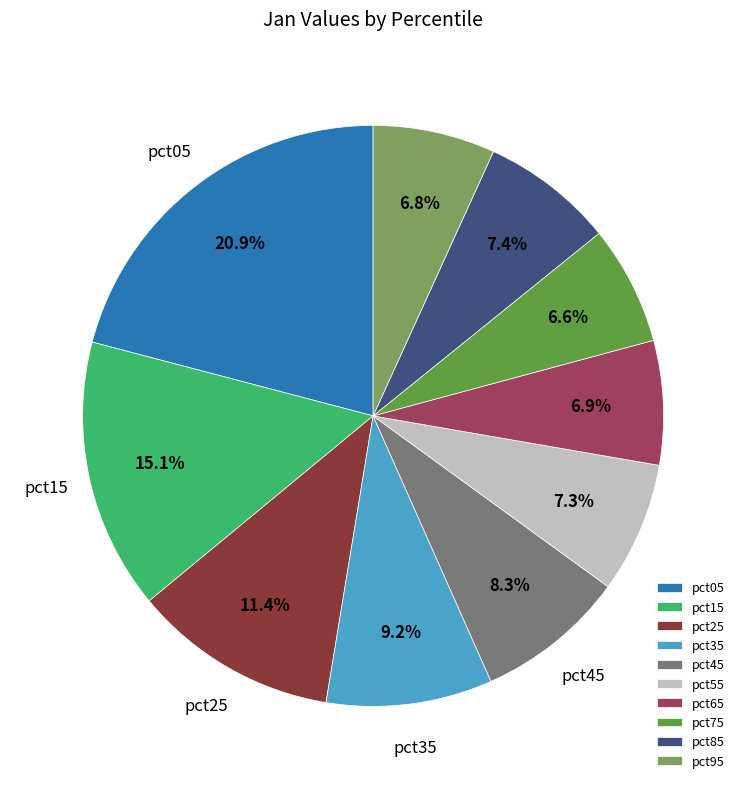

What is the total percentage of pct25 and pct55?

18.7%